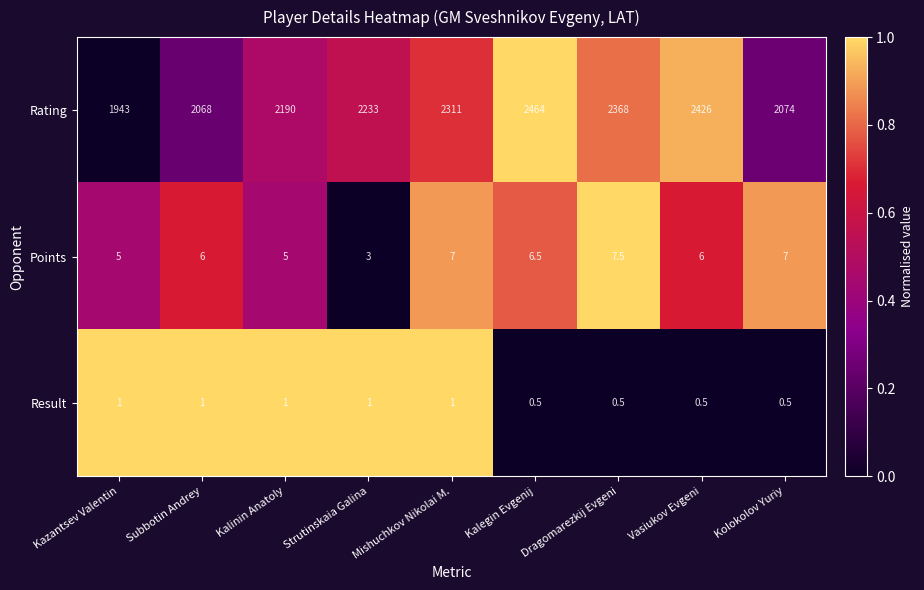

Which series has the largest range (max minus min)?

Rating